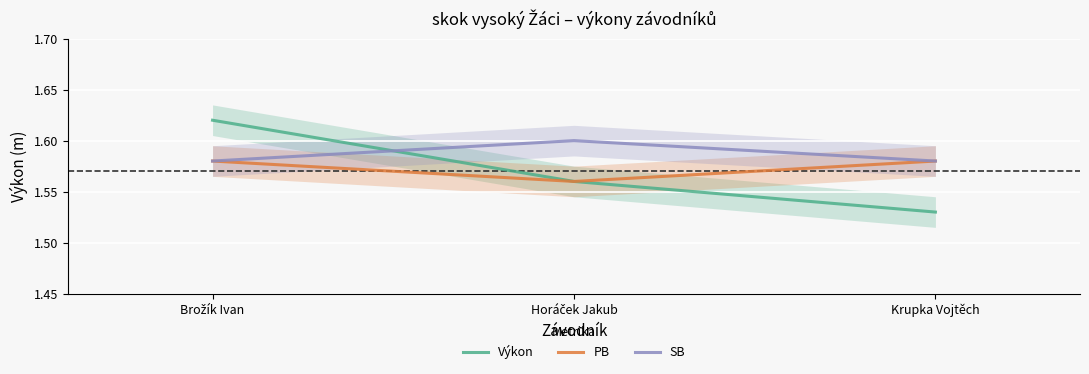

Is this an area chart (filled region under the line)?

No